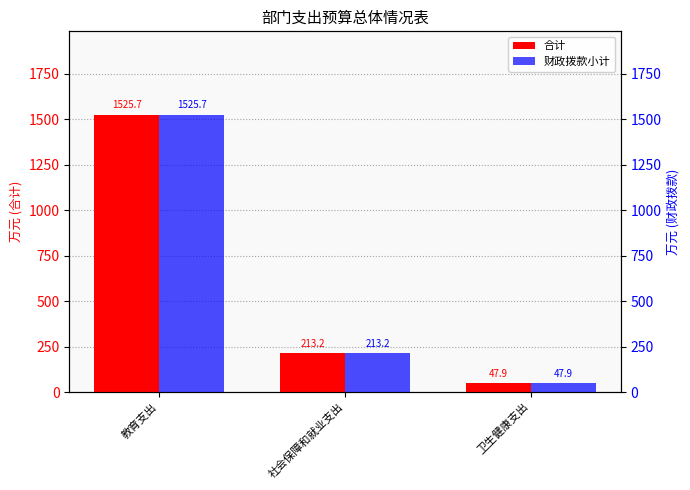

What is the highest value of the 合计 series?

1525.7